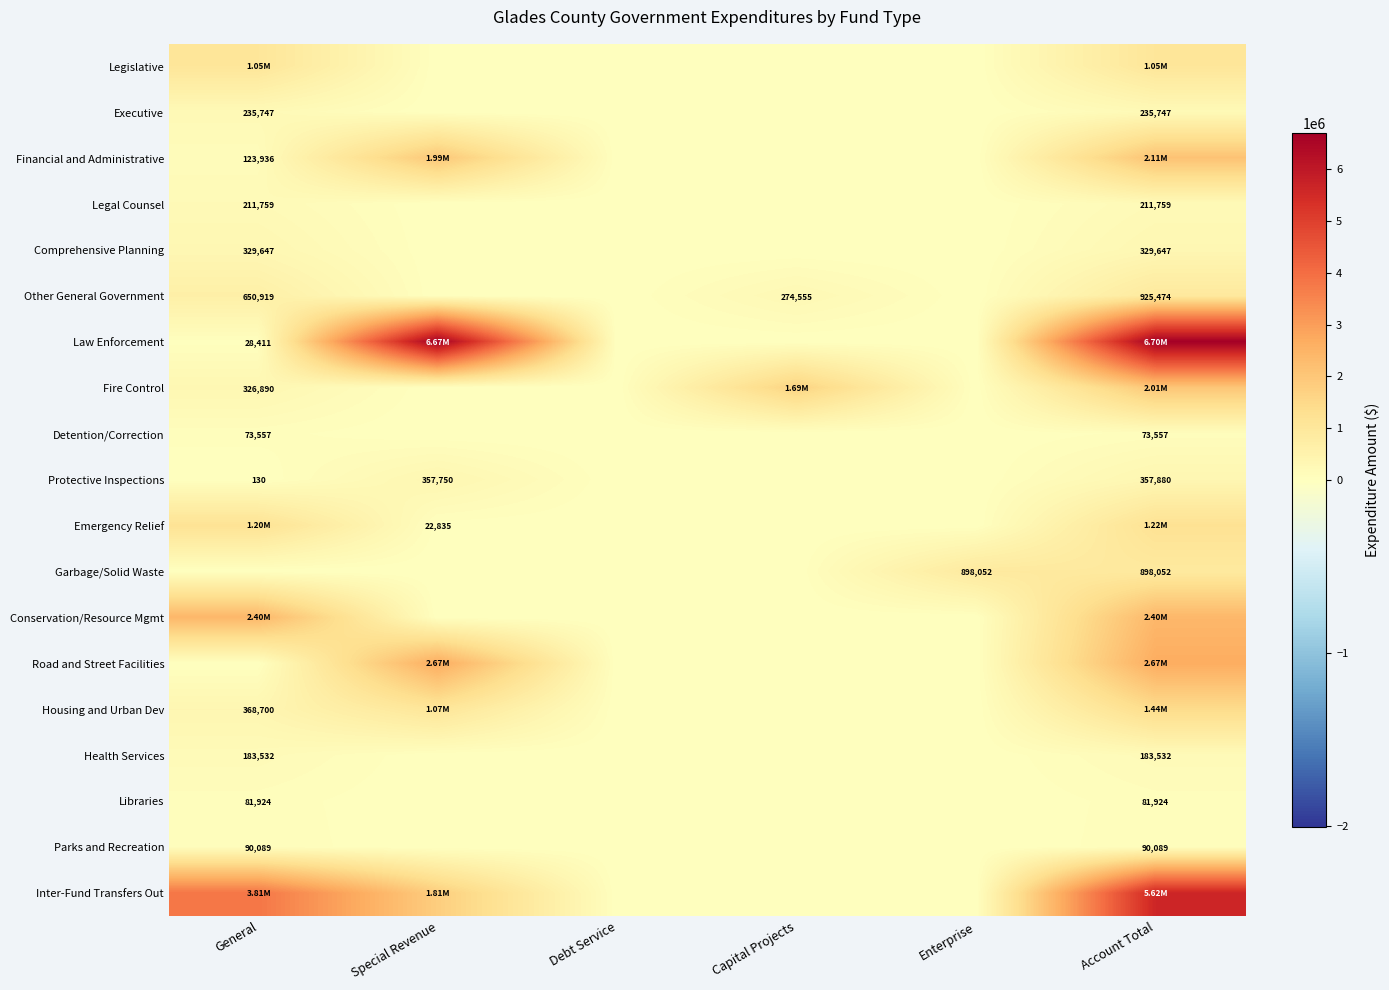

The Legal Counsel series shows 0 at Capital Projects. True or false?

True